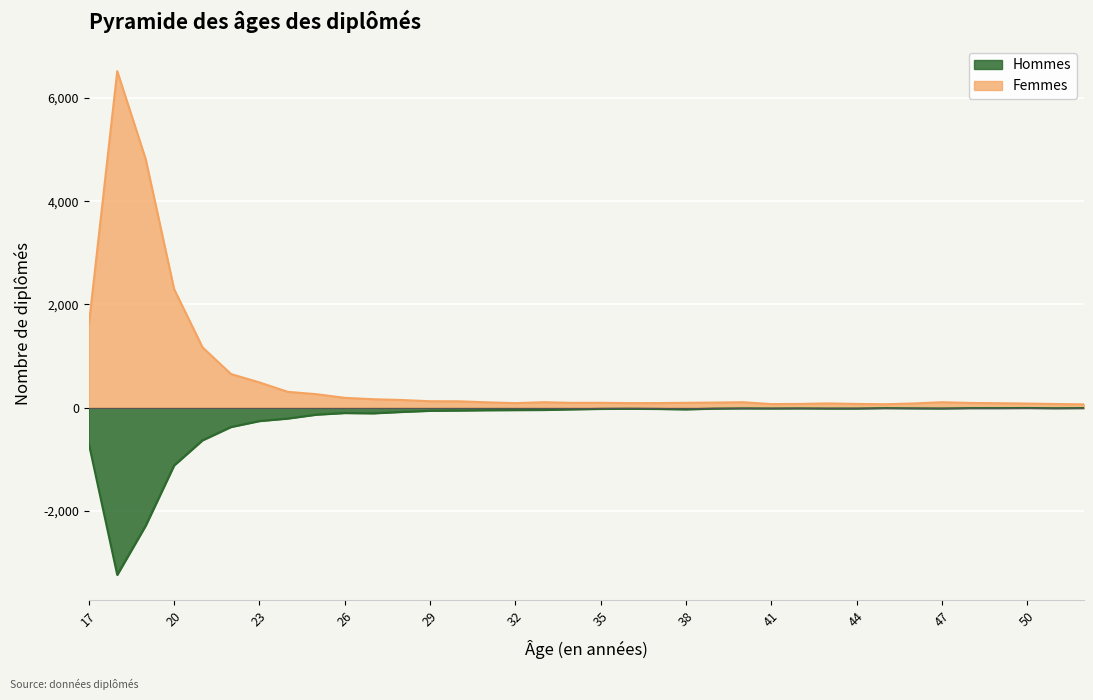

Rank the series by their average value, from highest to lowest.

Femmes, Hommes